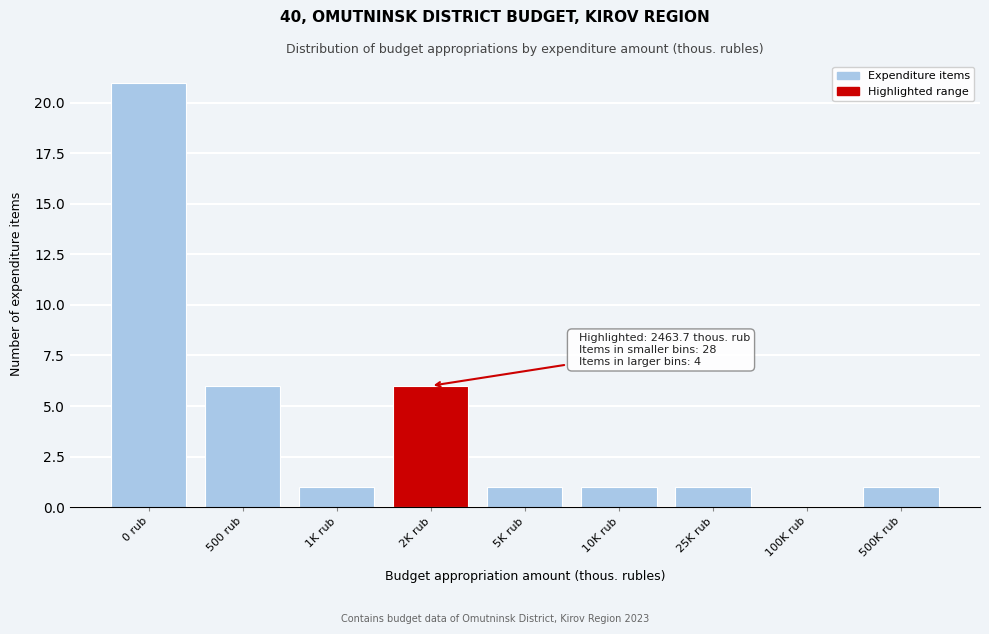

Reading left to right, what are all the values shown in this chart?

0 rub=21	500 rub=6	1K rub=1	2K rub=6	5K rub=1	10K rub=1	25K rub=1	100K rub=0	500K rub=1